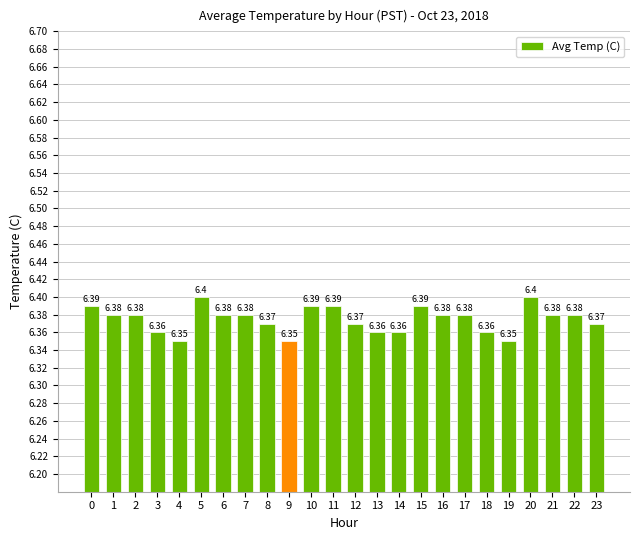

The chart shows a value of 4.0 at 2. True or false?

False